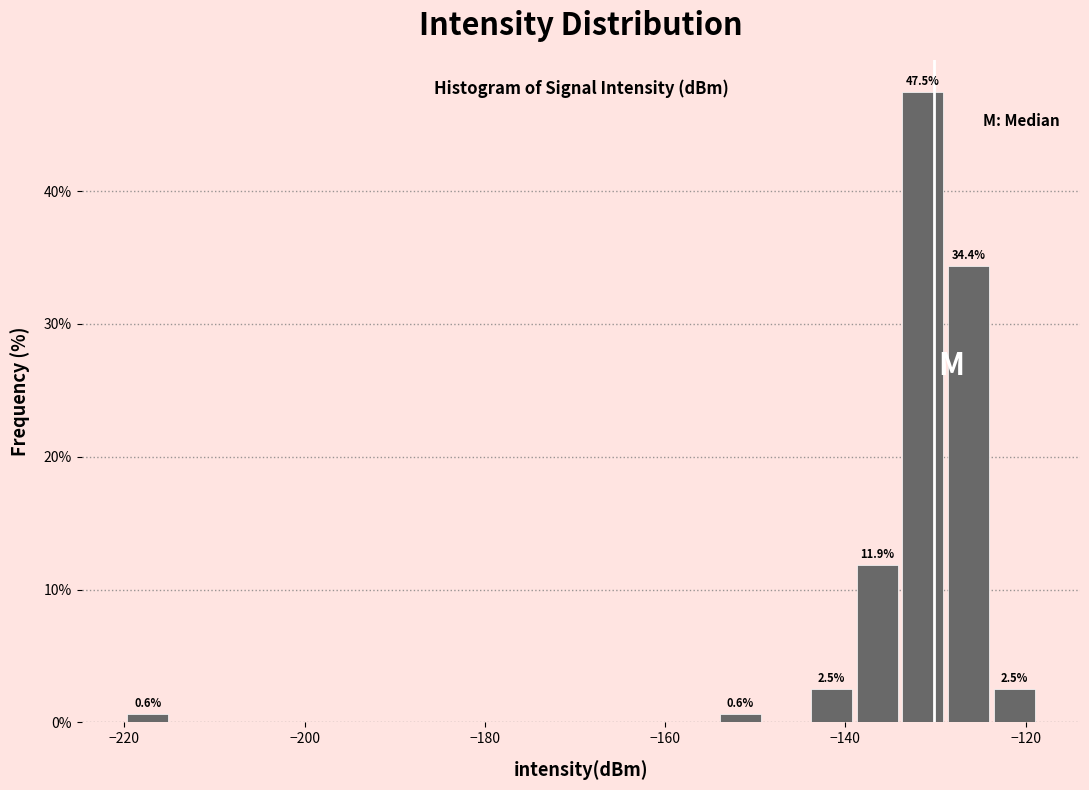

Read against the x-axis, roughly where is the centre of the tallest bar?

-132